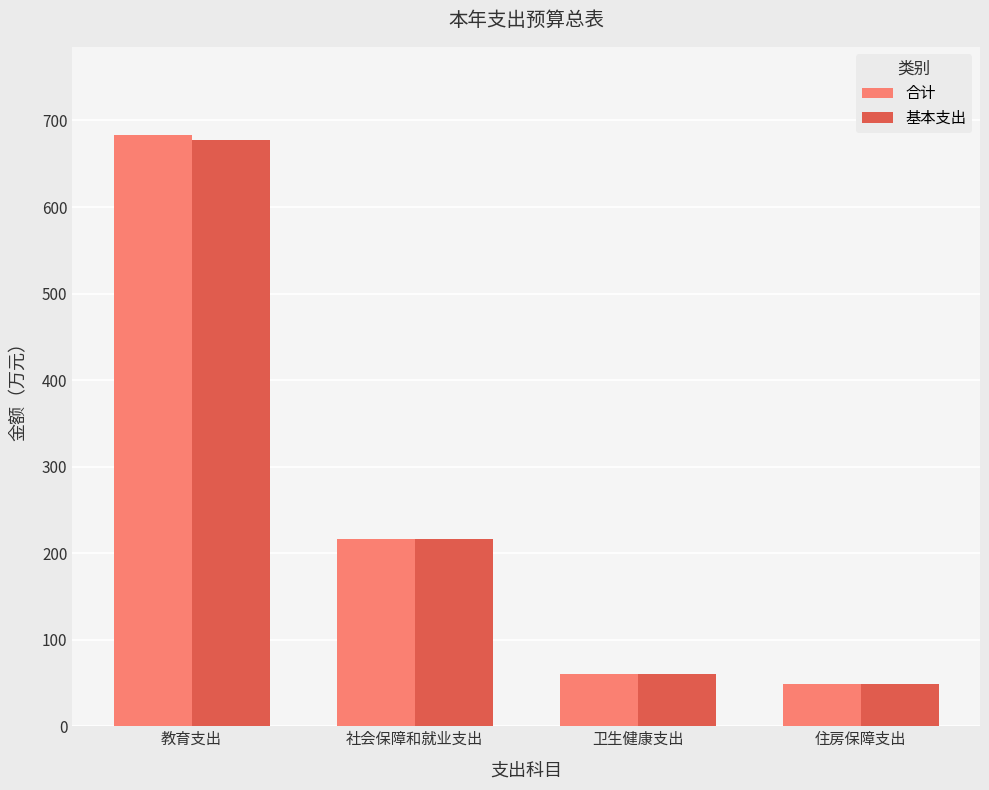

What position from the right is 社会保障和就业支出?

3